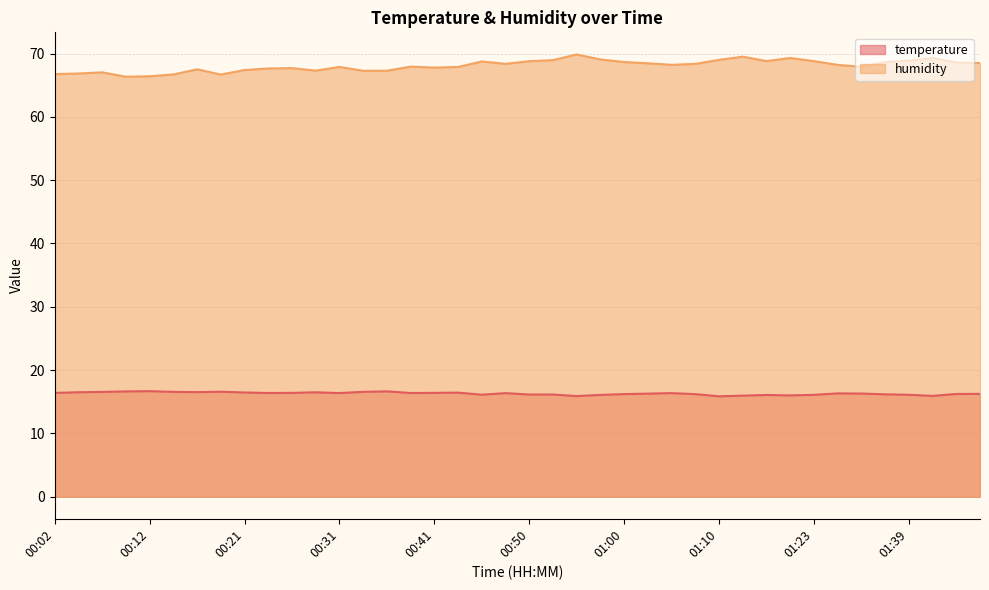

What position from the left is 00:09?

4